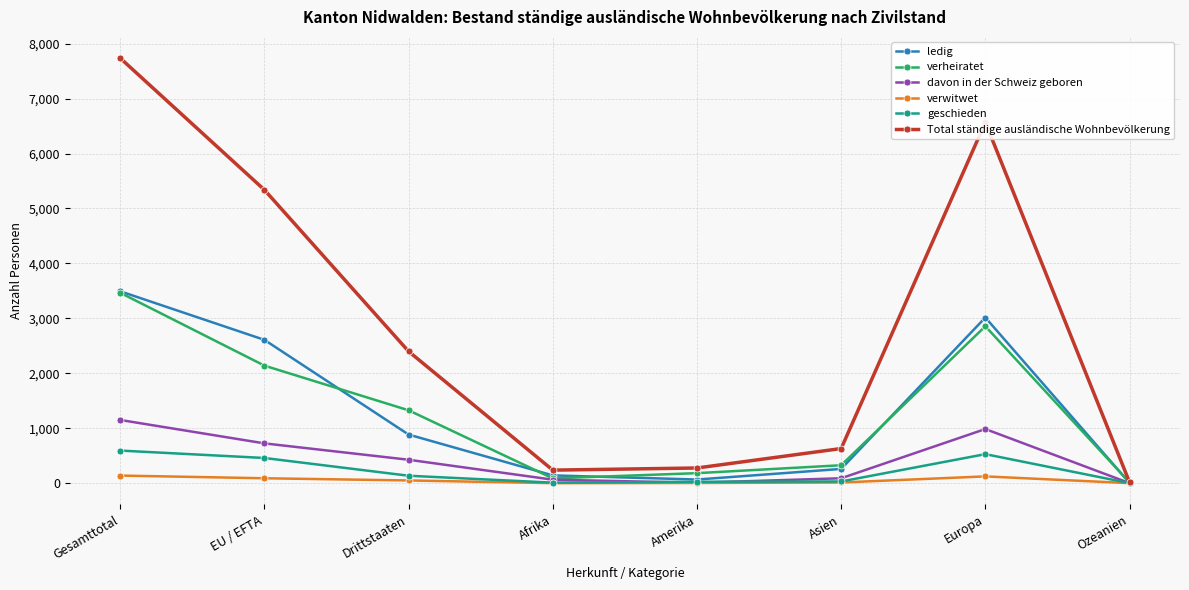

What is the label of the 5th point from the right?

Afrika